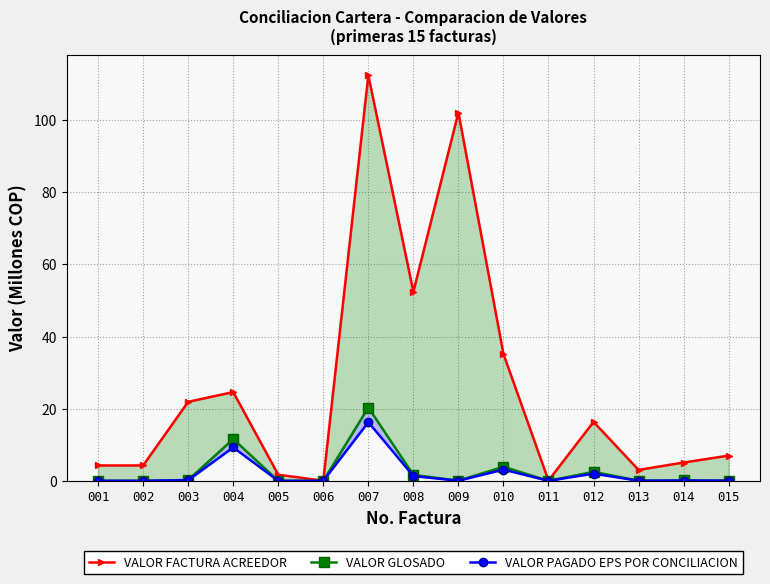

Reading left to right, transcribe all the data shown in this chart.

VALOR FACTURA ACREEDOR: 001=4.3	002=4.3	003=21.9	004=24.6	005=1.7	006=0.0	007=112.4	008=52.4	009=102.1	010=35.2	011=0.1	012=16.3	013=3.0	014=5.1	015=7.0
VALOR GLOSADO: 001=0.0	002=0.0	003=0.2	004=11.6	005=0.0	006=0.0	007=20.3	008=1.7	009=0.1	010=3.9	011=0.0	012=2.5	013=0.1	014=0.1	015=0.1
VALOR PAGADO EPS POR CONCILIACION: 001=0.0	002=0.0	003=0.2	004=9.3	005=0.0	006=0.0	007=16.3	008=1.3	009=0.0	010=3.1	011=0.0	012=2.0	013=0.0	014=0.1	015=0.1